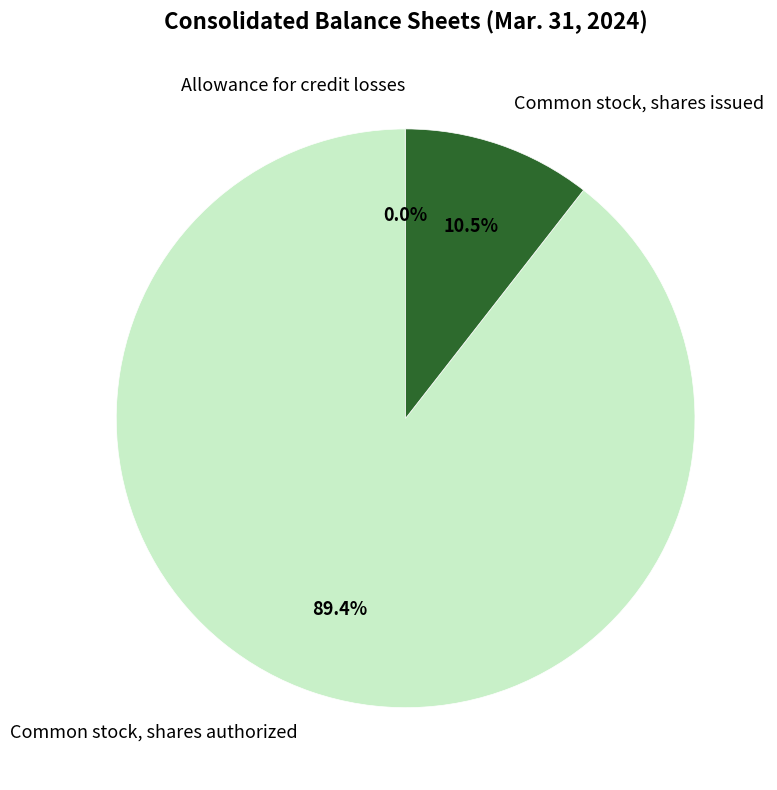

Which slice is the largest?

Common stock, shares authorized